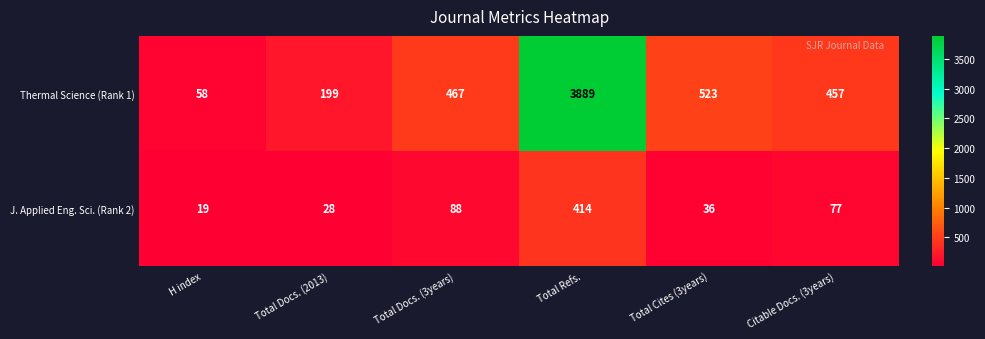

Rank the series at H index from lowest to highest value.

J. Applied Eng. Sci. (Rank 2), Thermal Science (Rank 1)